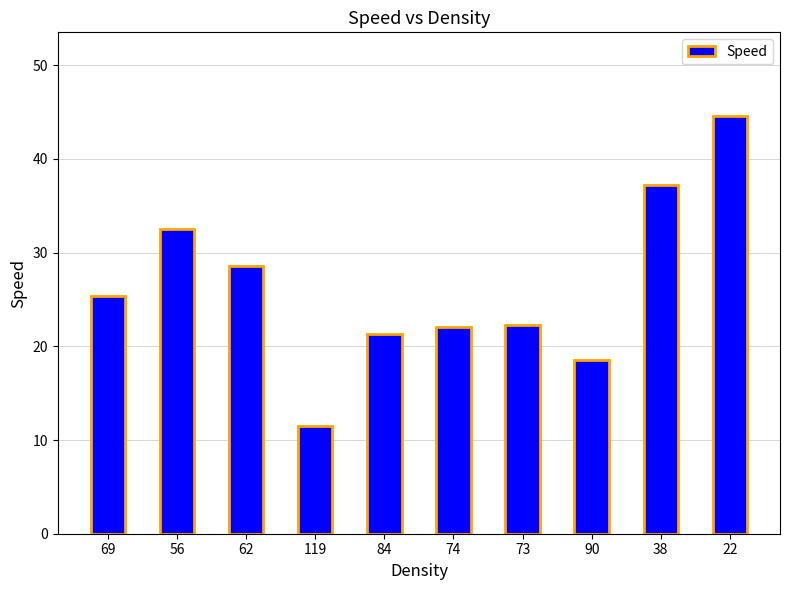

What value does the data have at 56?

32.5